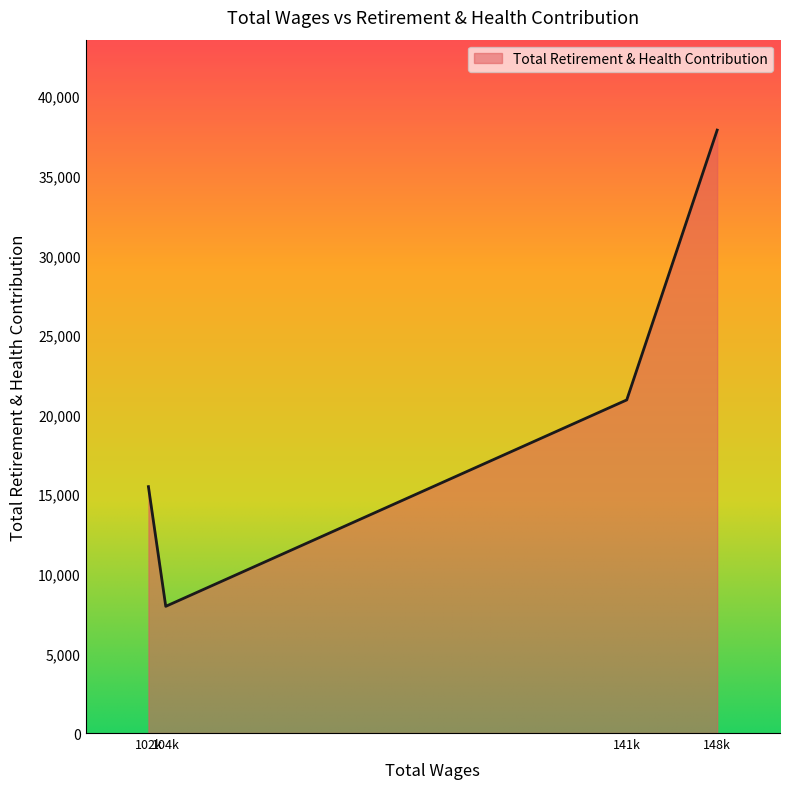

Where is the first local minimum?

104k